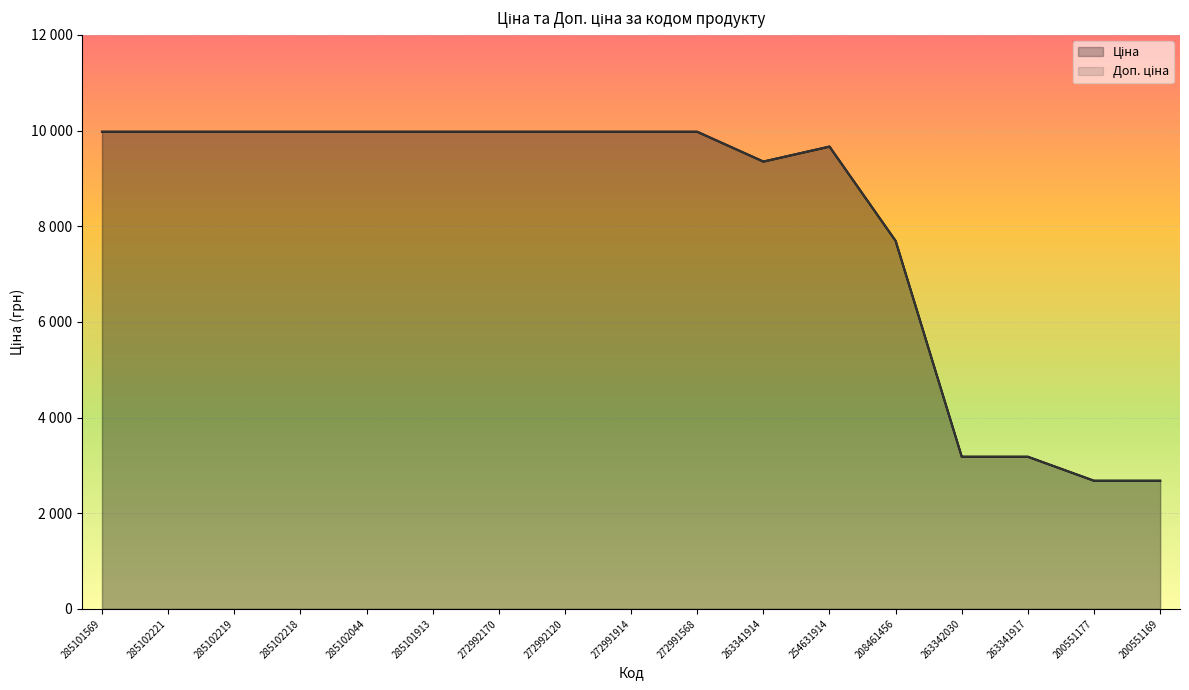

What is the sum of all Доп. ціна values?

138175.9